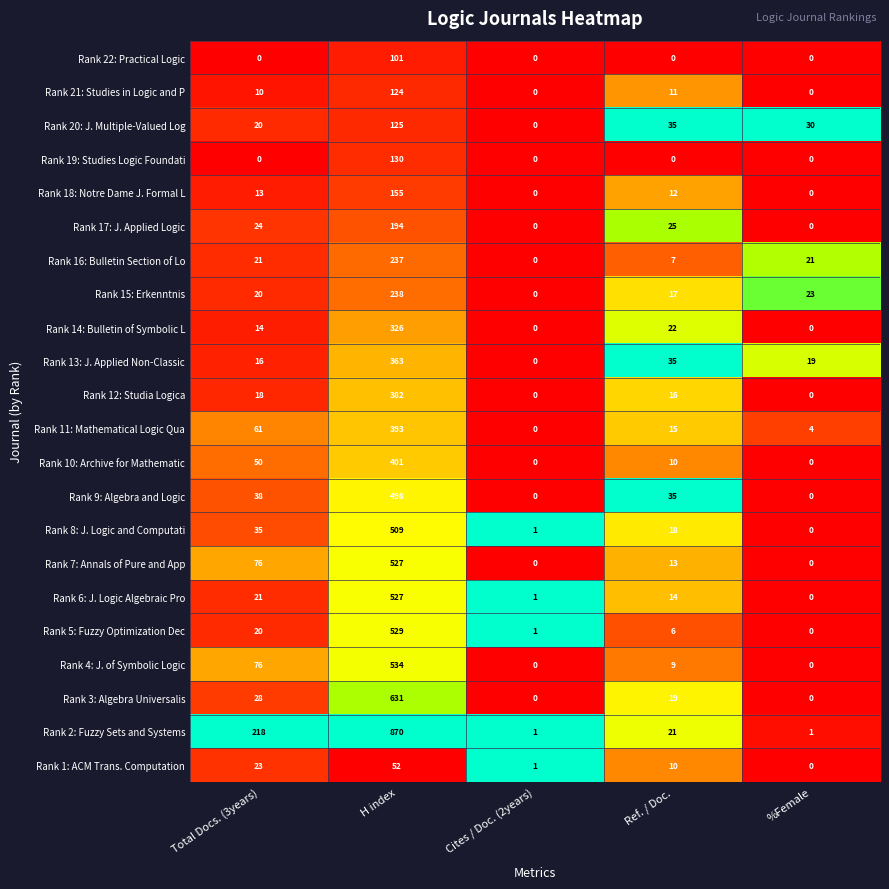

What value does the Rank 2: Fuzzy Sets and Systems series have at Total Docs. (3years)?

218